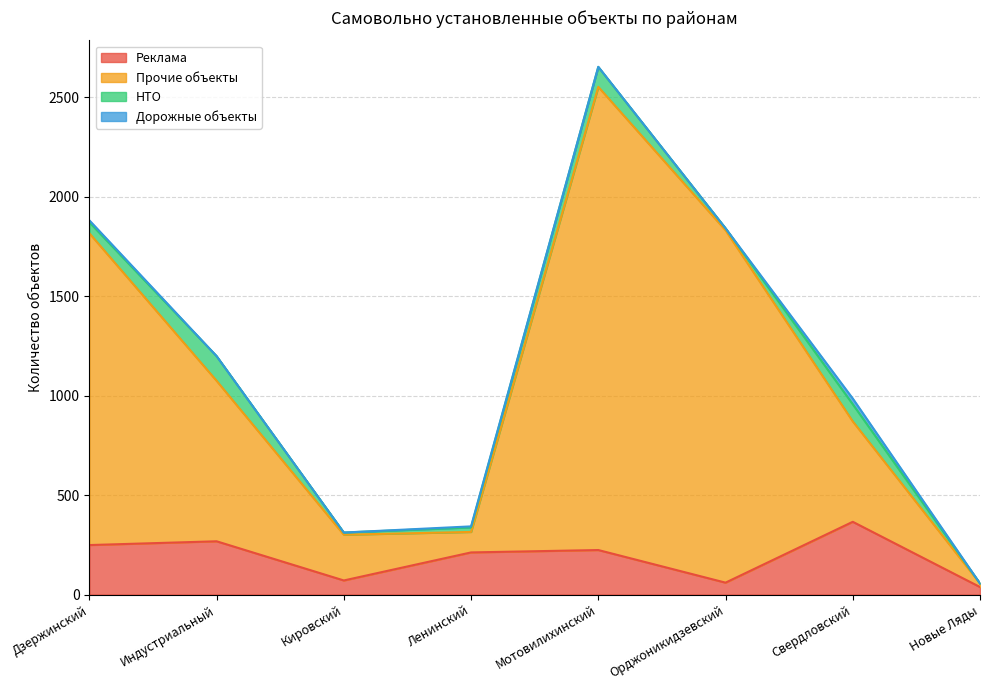

Does the chart display data point markers on the line(s)?

No